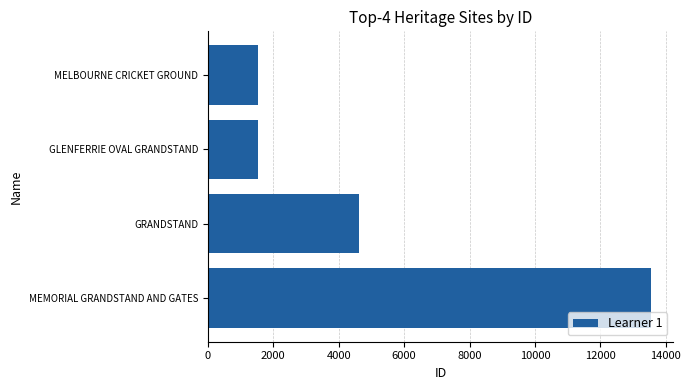

Is it true that the value at GRANDSTAND is 4621?

True